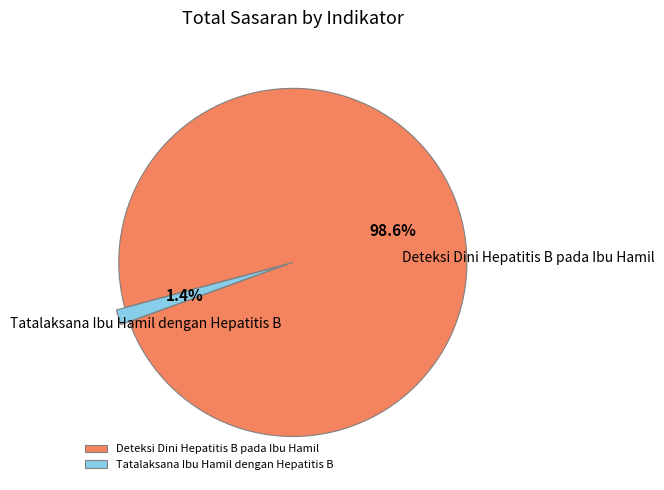

Is the sum of Tatalaksana Ibu Hamil dengan Hepatitis B and Deteksi Dini Hepatitis B pada Ibu Hamil greater than half?

Yes